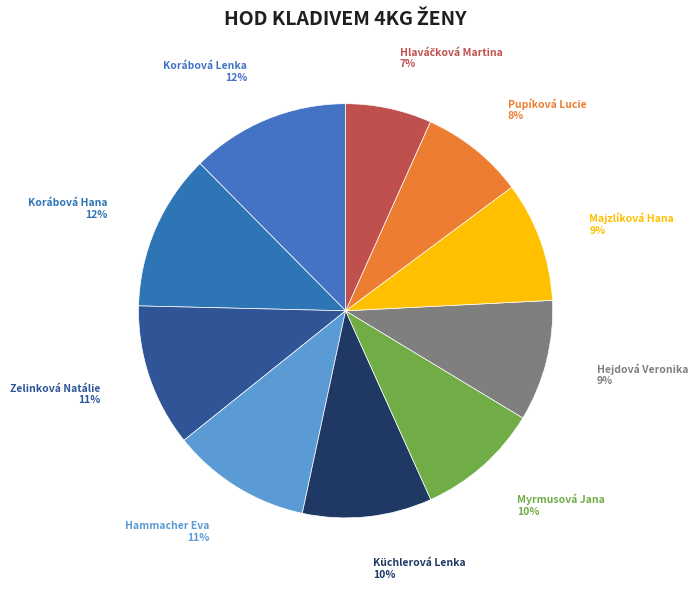

The Majzlíková Hana slice represents 9% of the pie. True or false?

True